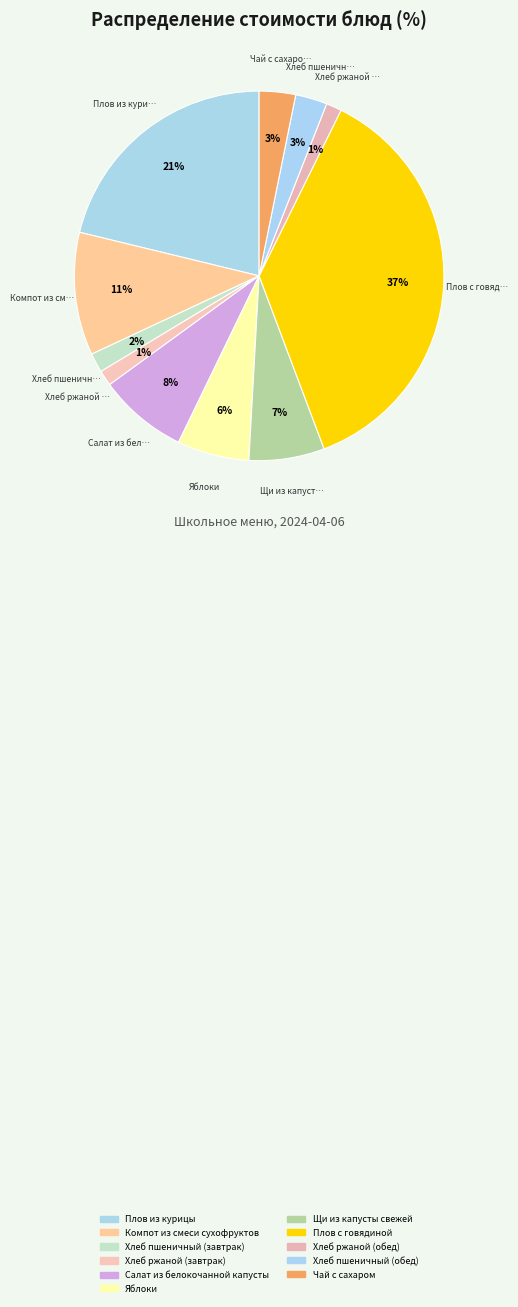

Between Яблоки and Компот из смеси сухофруктов, which is larger?

Компот из смеси сухофруктов